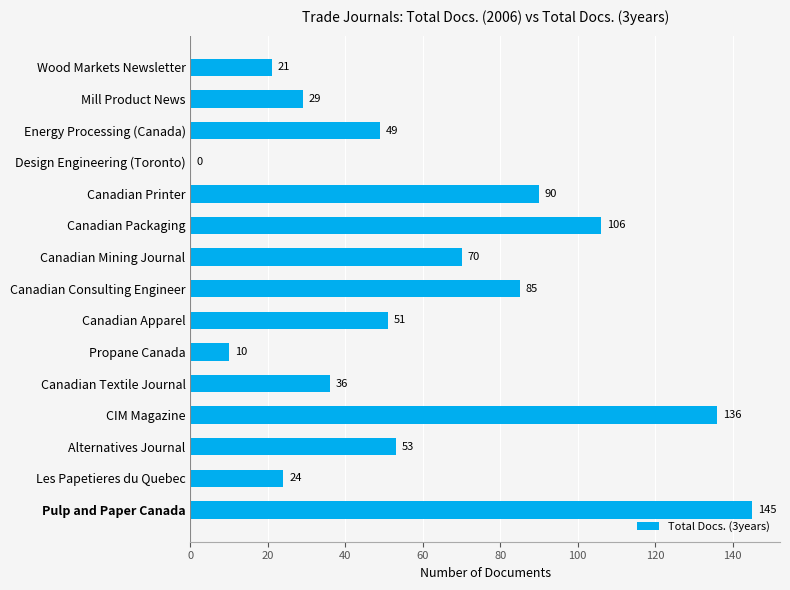

What is the sum of all values?

905